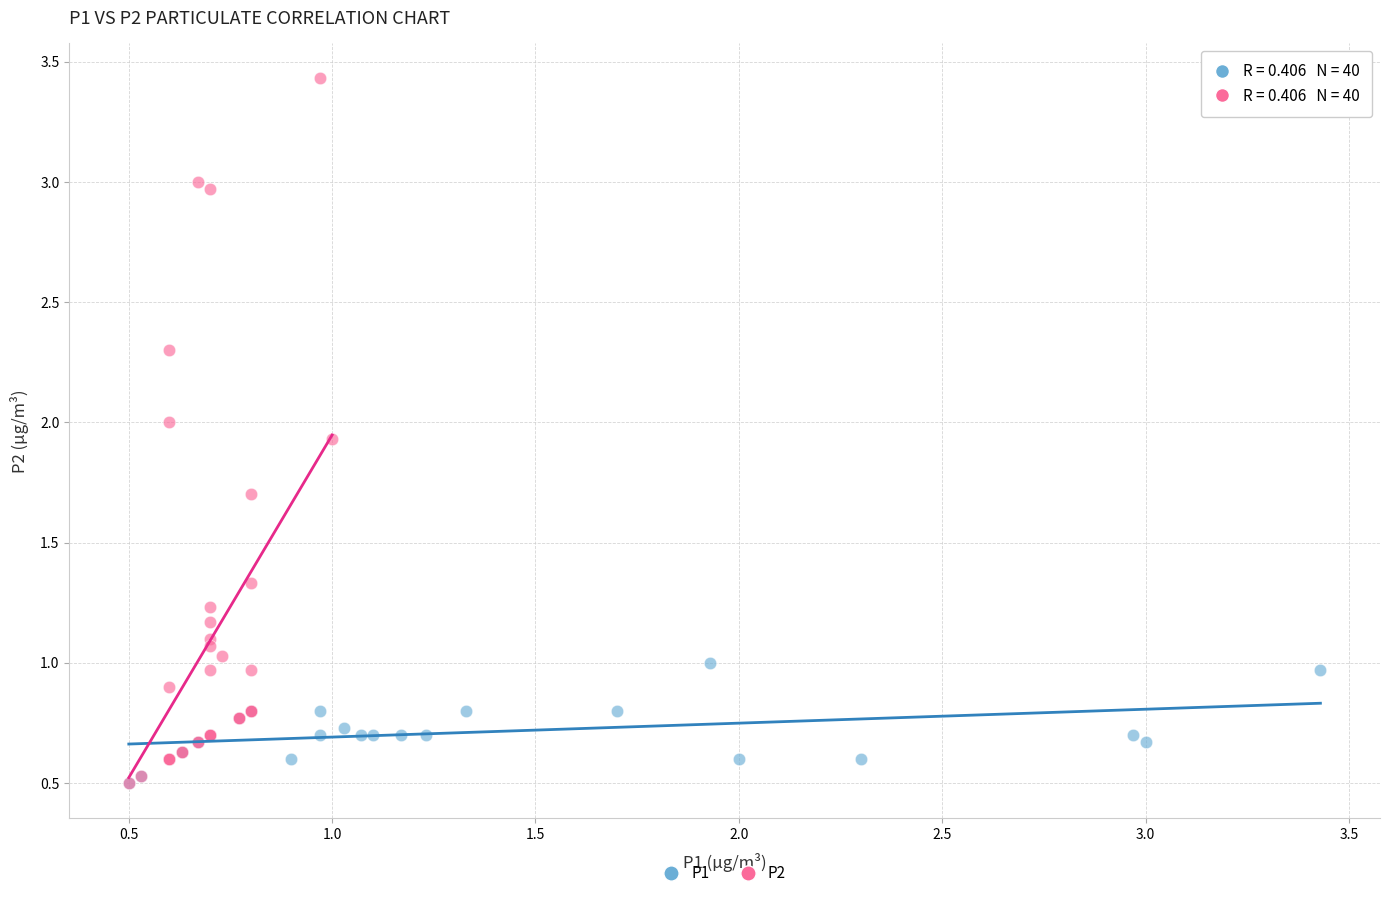

Which series has the widest spread of Y values?

P2